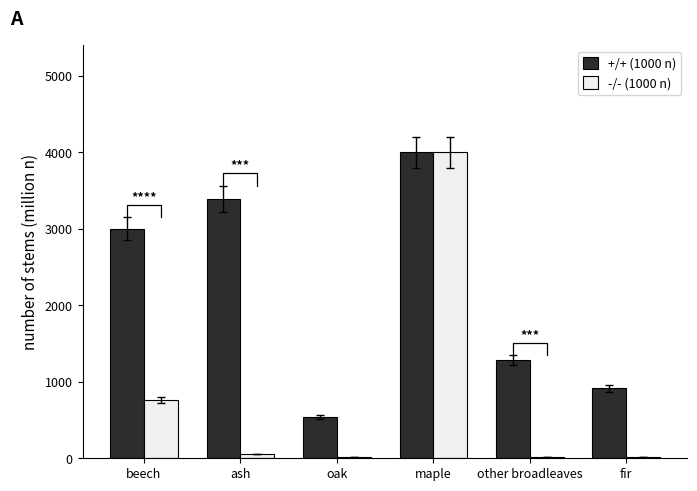

How many bars are there in total?

12